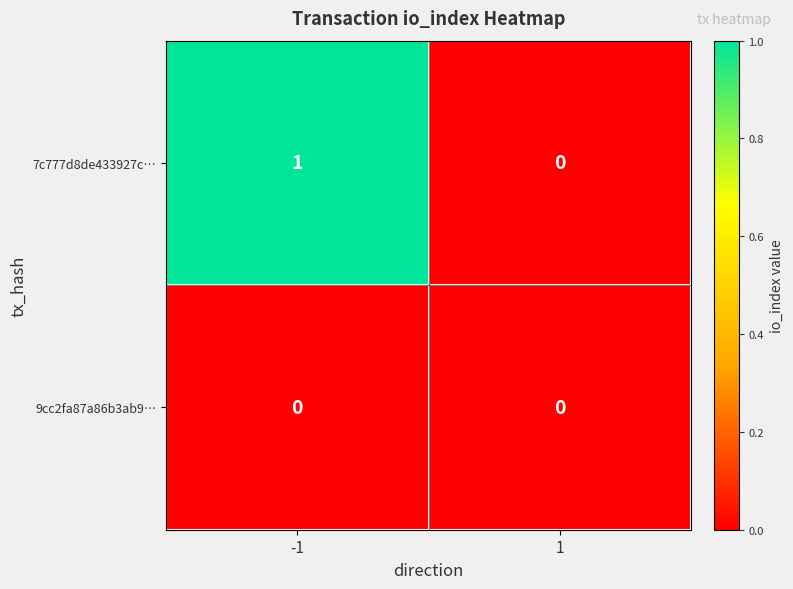

Which series has the largest total across all categories?

7c777d8de433927c…